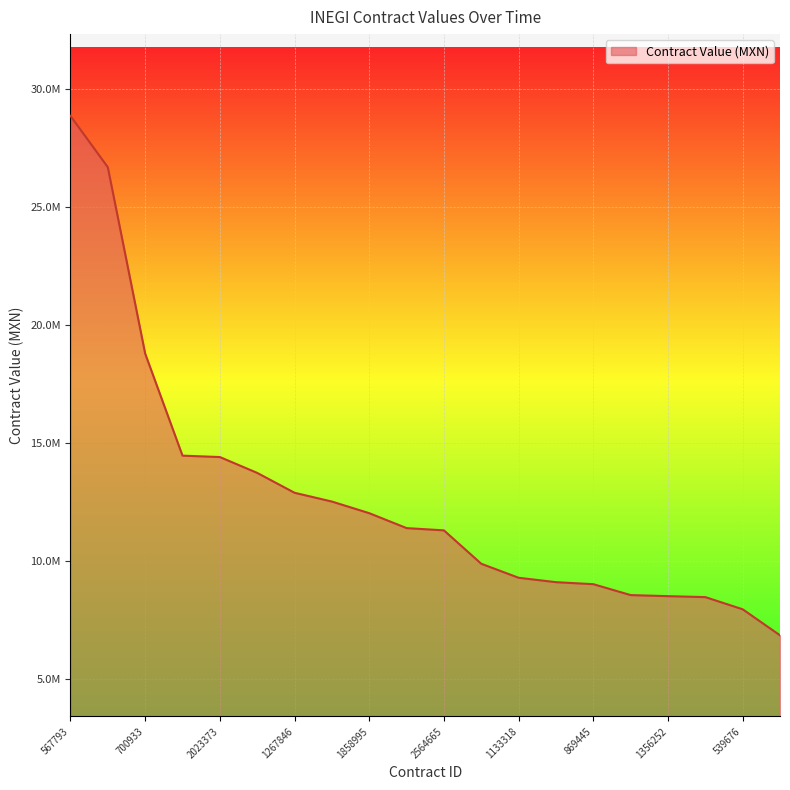

Is this an area chart (filled region under the line)?

Yes